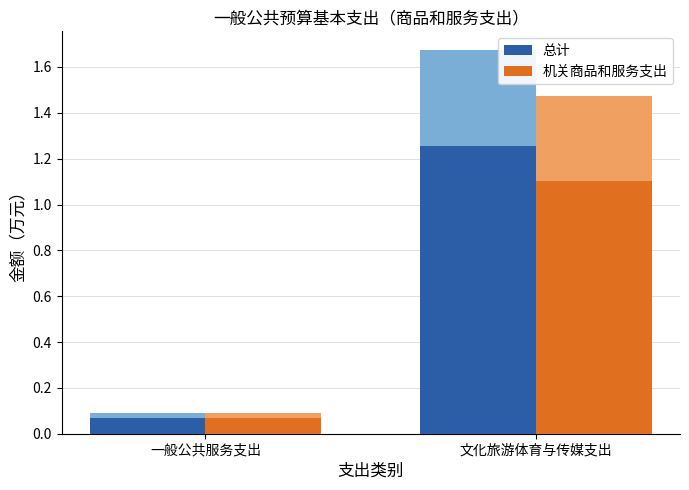

What is the difference between the maximum and minimum values in the 机关商品和服务支出 series?

1.0